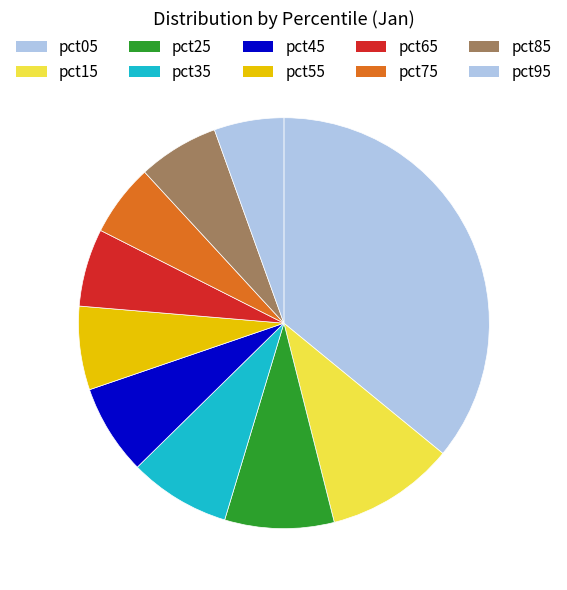

To the nearest percent, what portion does pct85 represent?

6%